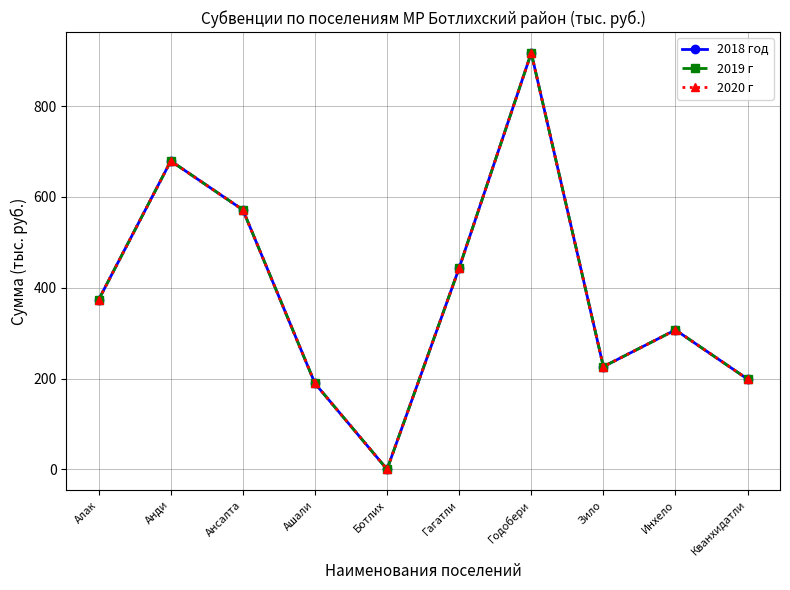

Rank the series by their maximum value, from lowest to highest.

2018 год, 2019 г, 2020 г